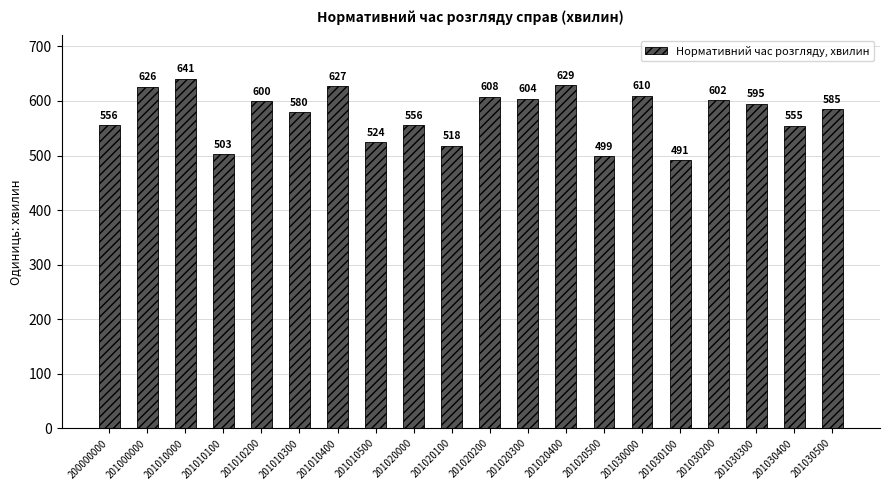

The chart shows a value of 1054 at 201000000. True or false?

False